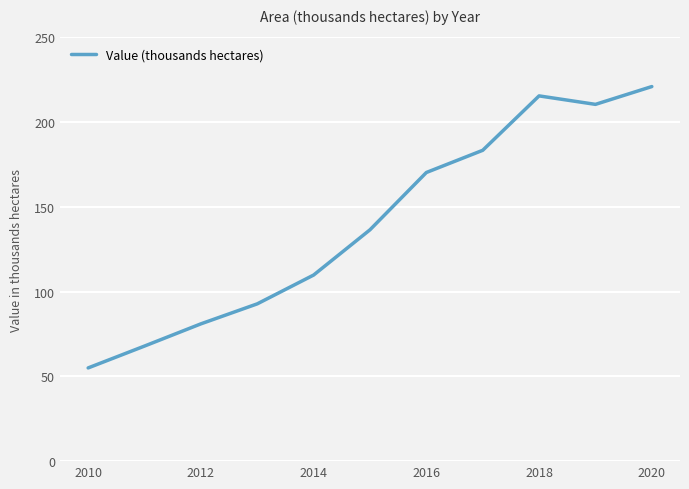

What is the difference between the second highest and minimum values?

160.5